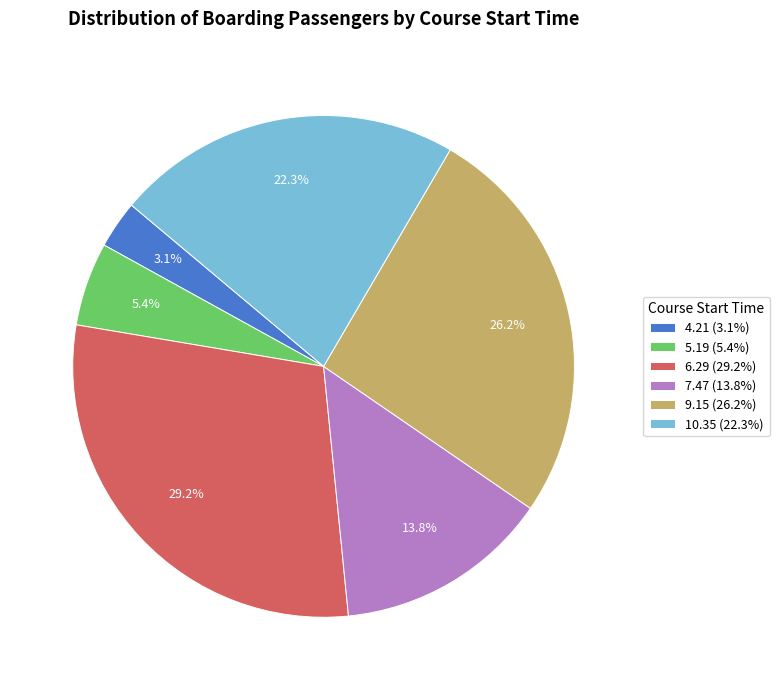

Which category has the smallest portion of the pie?

4.21